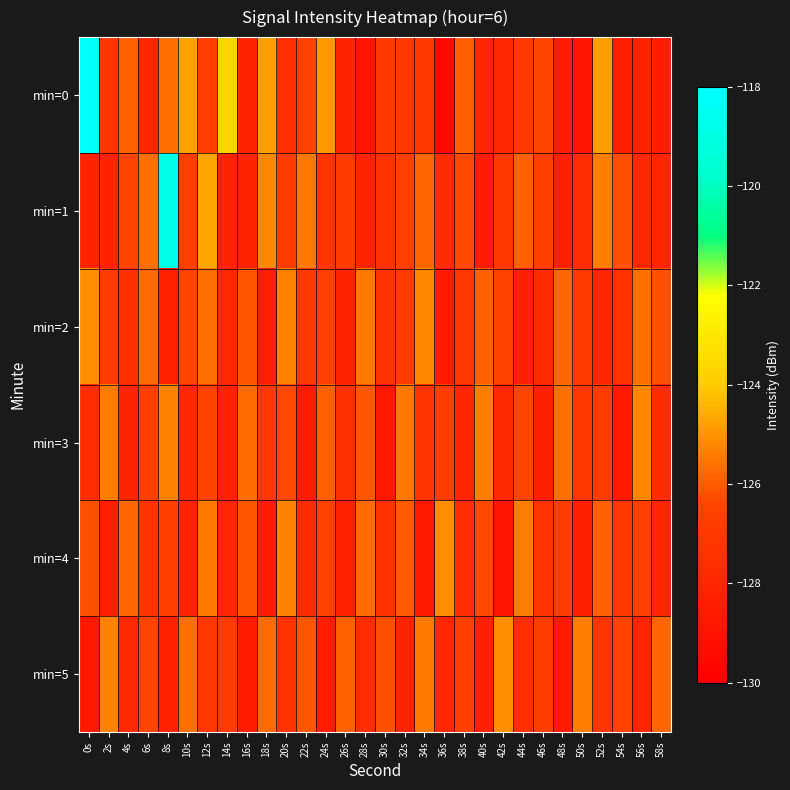

Reading left to right, list all the values displayed in this chart.

min=0: 0s=-118.2	2s=-127.2	4s=-125.9	6s=-128.0	8s=-125.6	10s=-124.7	12s=-126.7	14s=-123.7	16s=-128.1	18s=-124.8	20s=-127.5	22s=-126.5	24s=-124.9	26s=-128.1	28s=-128.9	30s=-127.0	32s=-127.1	34s=-127.1	36s=-129.5	38s=-126.0	40s=-128.0	42s=-127.9	44s=-127.0	46s=-126.4	48s=-128.6	50s=-128.9	52s=-124.8	54s=-128.4	56s=-128.2	58s=-128.4
min=1: 0s=-128.2	2s=-128.2	4s=-126.5	6s=-125.7	8s=-118.9	10s=-126.8	12s=-124.7	14s=-128.1	16s=-128.1	18s=-125.2	20s=-126.8	22s=-125.5	24s=-127.2	26s=-126.9	28s=-128.1	30s=-127.4	32s=-126.6	34s=-125.8	36s=-127.7	38s=-126.3	40s=-128.5	42s=-127.1	44s=-125.9	46s=-126.7	48s=-128.3	50s=-127.6	52s=-125.4	54s=-126.2	56s=-127.9	58s=-128.0
min=2: 0s=-125.1	2s=-126.8	4s=-127.5	6s=-125.7	8s=-128.2	10s=-126.4	12s=-125.6	14s=-127.8	16s=-126.1	18s=-128.4	20s=-125.3	22s=-127.0	24s=-126.6	26s=-128.1	28s=-125.5	30s=-127.3	32s=-126.8	34s=-125.2	36s=-128.6	38s=-127.1	40s=-125.9	42s=-126.5	44s=-128.3	46s=-127.7	48s=-125.8	50s=-126.9	52s=-128.0	54s=-127.4	56s=-125.6	58s=-126.2
min=3: 0s=-127.6	2s=-125.4	4s=-128.1	6s=-126.7	8s=-125.3	10s=-127.9	12s=-126.5	14s=-128.2	16s=-125.7	18s=-127.1	20s=-126.3	22s=-128.5	24s=-125.9	26s=-127.5	28s=-126.1	30s=-128.7	32s=-125.5	34s=-127.2	36s=-126.8	38s=-128.0	40s=-125.4	42s=-127.8	44s=-126.4	46s=-128.3	48s=-125.6	50s=-127.1	52s=-126.9	54s=-128.6	56s=-125.2	58s=-127.7
min=4: 0s=-126.2	2s=-128.4	4s=-125.8	6s=-127.3	8s=-126.7	10s=-128.1	12s=-125.5	14s=-127.9	16s=-126.1	18s=-128.5	20s=-125.3	22s=-127.7	24s=-126.5	26s=-128.2	28s=-125.7	30s=-127.4	32s=-126.0	34s=-128.6	36s=-125.1	38s=-127.6	40s=-126.3	42s=-128.9	44s=-125.4	46s=-127.2	48s=-126.8	50s=-128.3	52s=-125.9	54s=-127.1	56s=-126.6	58s=-128.0
min=5: 0s=-128.7	2s=-125.3	4s=-127.8	6s=-126.4	8s=-128.2	10s=-125.6	12s=-127.1	14s=-126.9	16s=-128.5	18s=-125.7	20s=-127.3	22s=-126.1	24s=-128.4	26s=-125.9	28s=-127.6	30s=-126.2	32s=-128.1	34s=-125.5	36s=-127.9	38s=-126.7	40s=-128.3	42s=-125.1	44s=-127.5	46s=-126.8	48s=-128.6	50s=-125.4	52s=-127.2	54s=-126.5	56s=-128.0	58s=-125.8